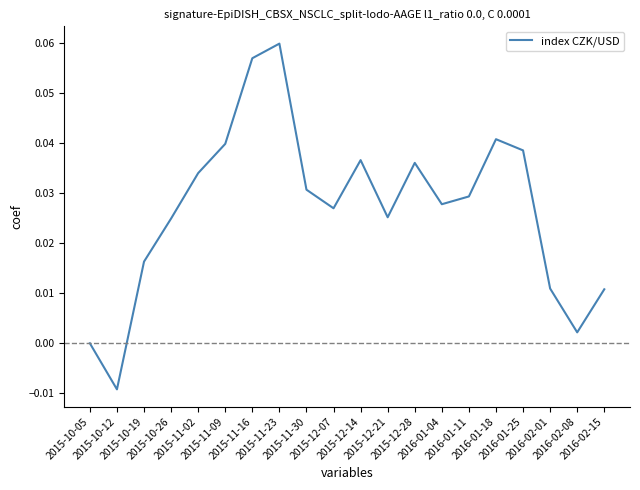

Rank the categories by value from highest to lowest.

2015-11-23, 2015-11-16, 2016-01-18, 2015-11-09, 2016-01-25, 2015-12-14, 2015-12-28, 2015-11-02, 2015-11-30, 2016-01-11, 2016-01-04, 2015-12-07, 2015-12-21, 2015-10-26, 2015-10-19, 2016-02-01, 2016-02-15, 2016-02-08, 2015-10-05, 2015-10-12